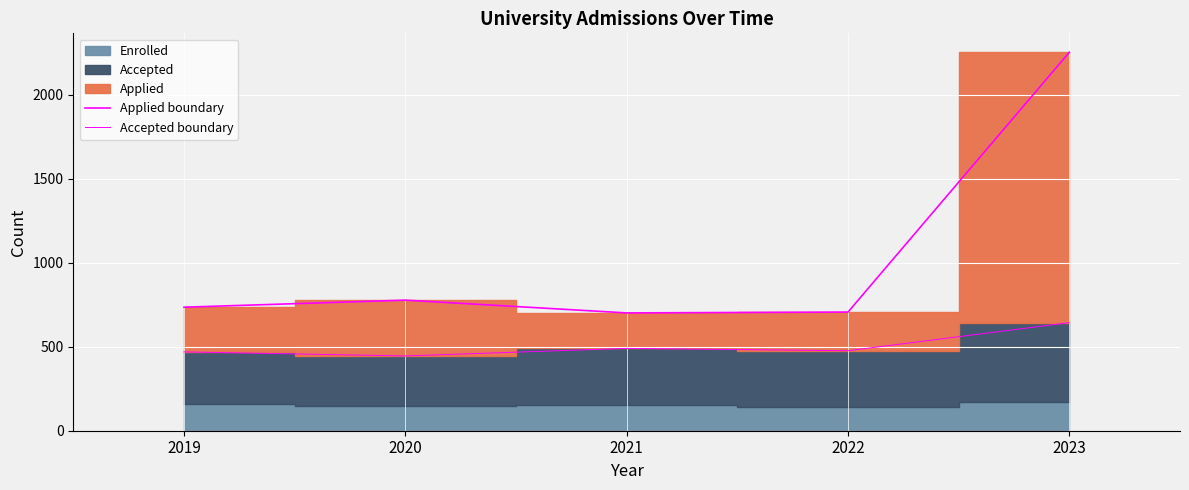

What is the value of the Accepted boundary point at the 5th from the left?

643